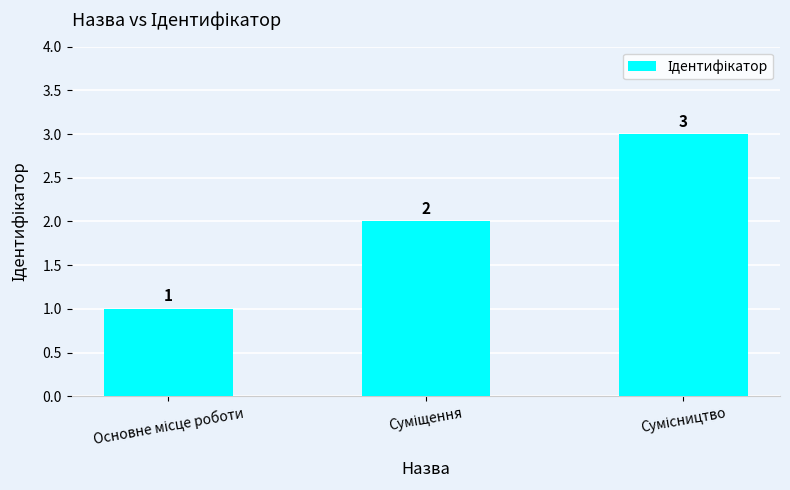

What is the value of the 2nd bar from the left?

2